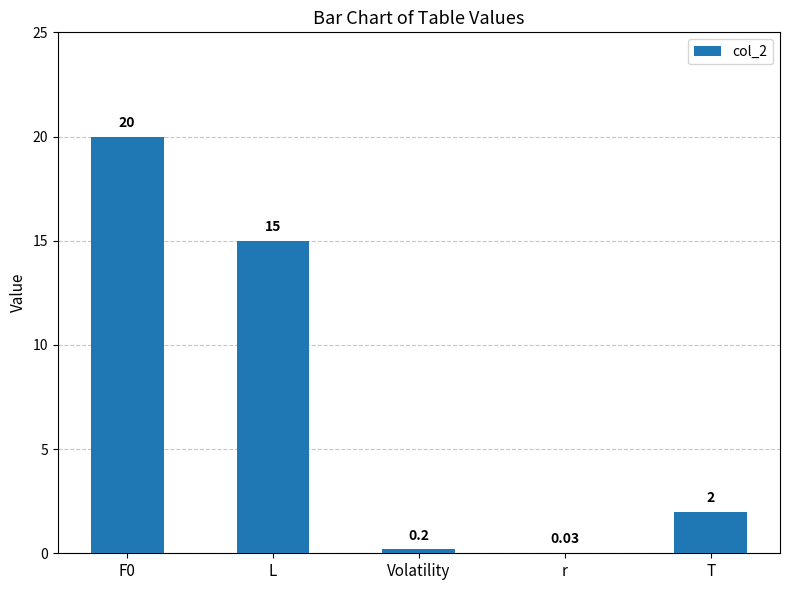

What is the sum of the values at T and F0?

22.0